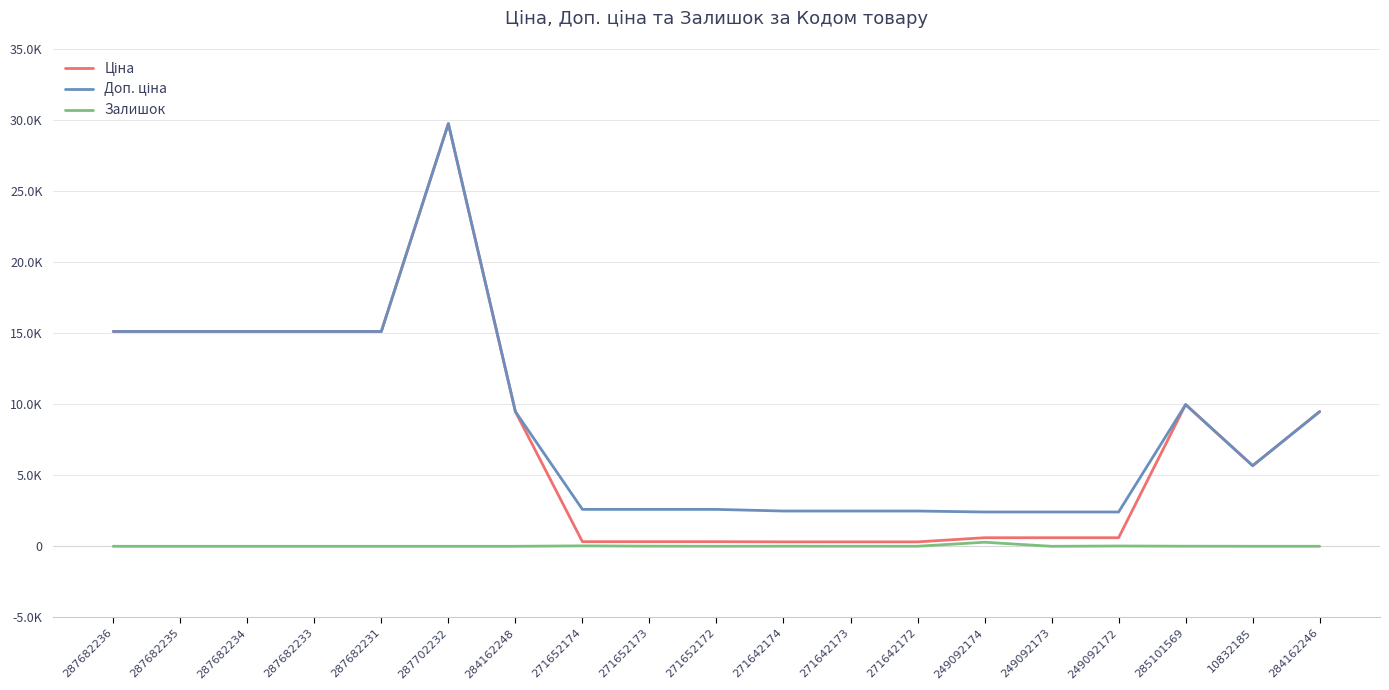

Is this an area chart (filled region under the line)?

No